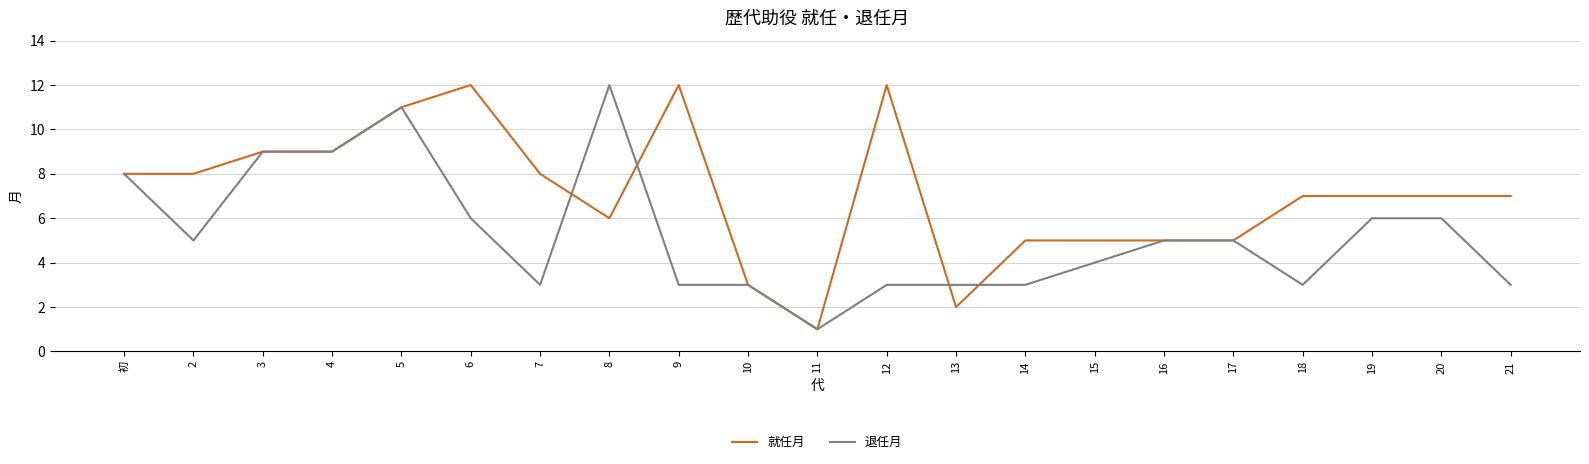

Which series has the largest total across all categories?

就任月